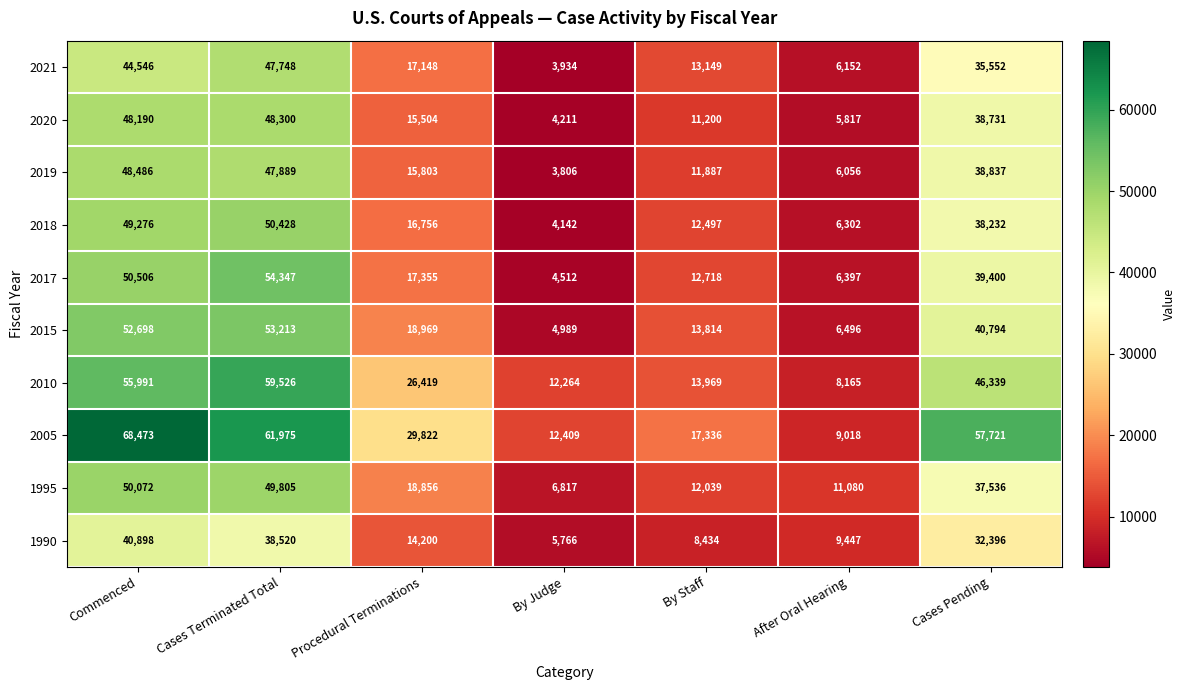

Which series changed the most between Commenced and Procedural Terminations?

2005